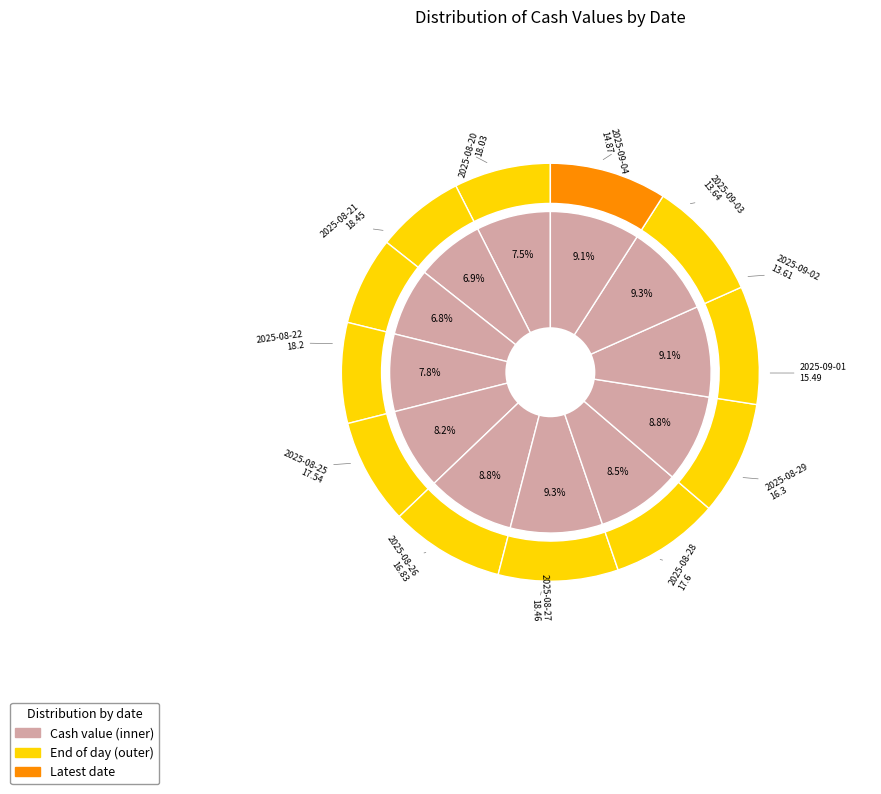

What is the ratio of the value at 2025-08-28 to the value at 2025-08-26?

1.0